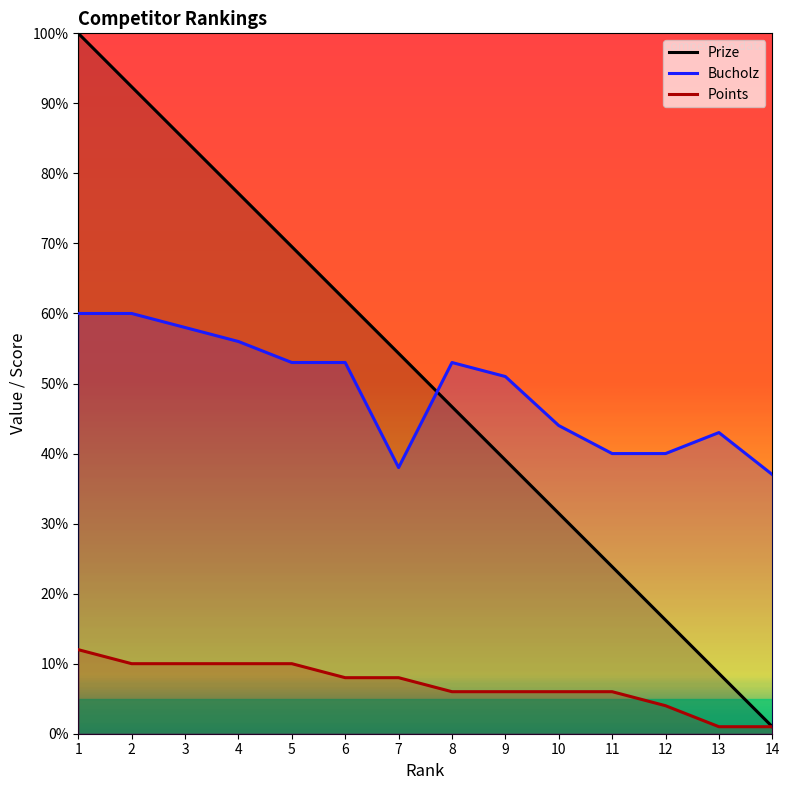

At how many categories does at least one series exceed 22?

14